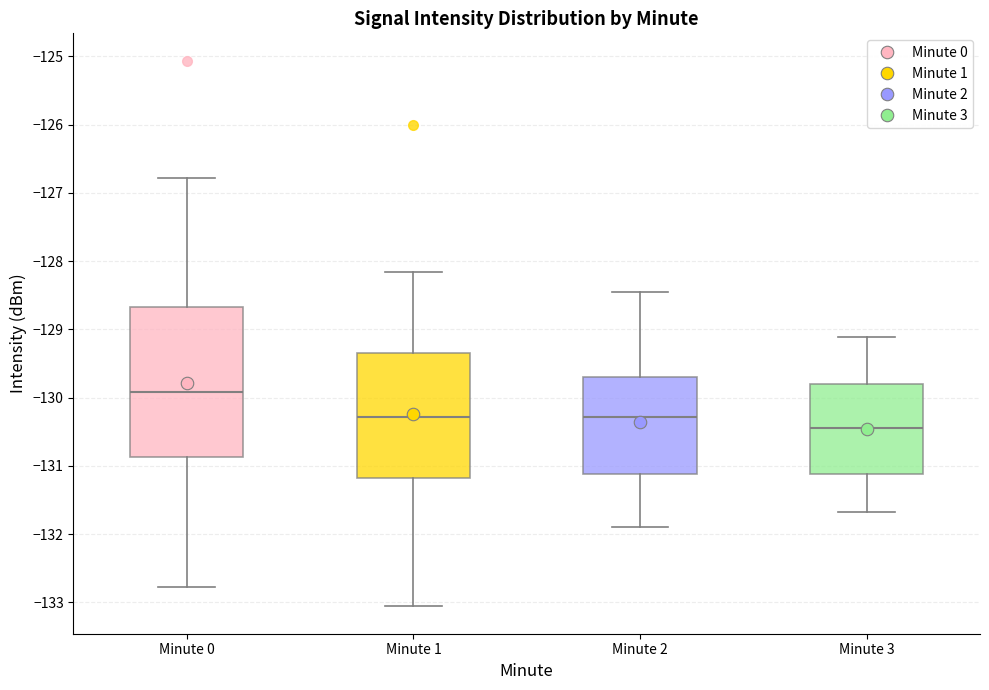

Reading left to right, read every box against the y-axis: the position of its median line, the range the box covers, and the ends of its whiskers. The values are not printed on the chart, so give them approximately, as read against the axis.

Minute 0: median -129.9, box -130.9 to -128.7, whiskers -132.8 to -126.8
Minute 1: median -130.3, box -131.2 to -129.3, whiskers -133.1 to -128.2
Minute 2: median -130.3, box -131.1 to -129.7, whiskers -131.9 to -128.4
Minute 3: median -130.4, box -131.1 to -129.8, whiskers -131.7 to -129.1